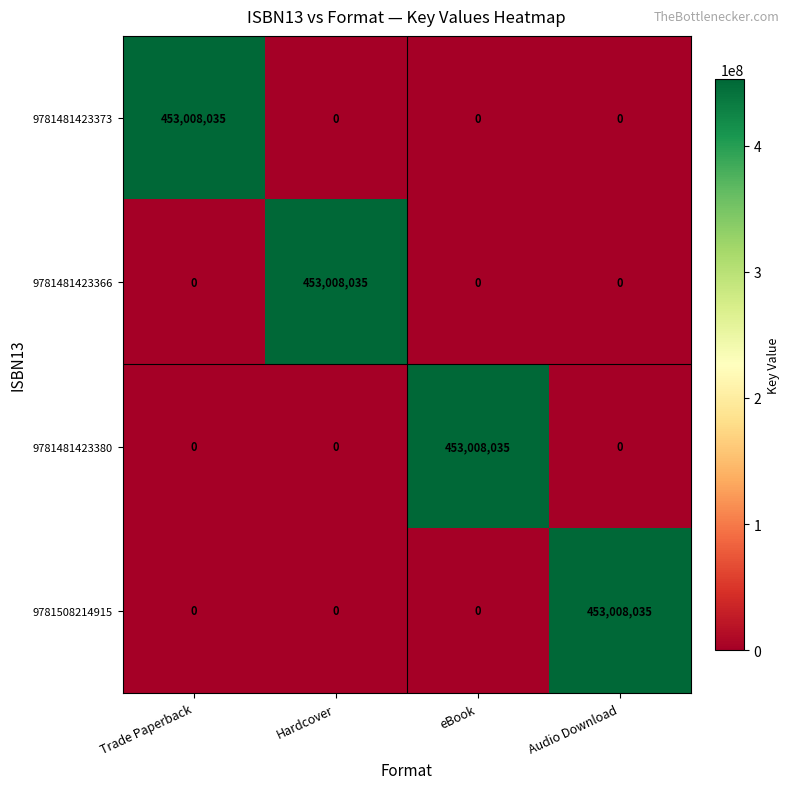

What is the difference between the highest and lowest values at Hardcover?

453008035